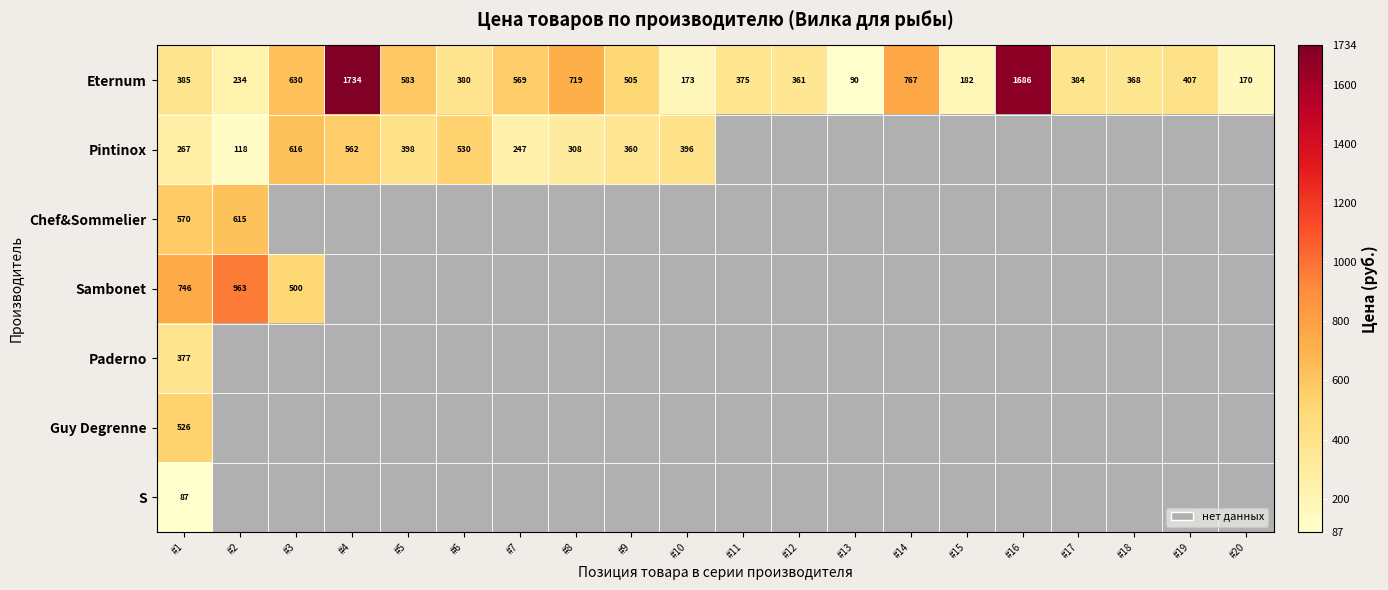

The value of Eternum at #19 is 239. True or false?

False